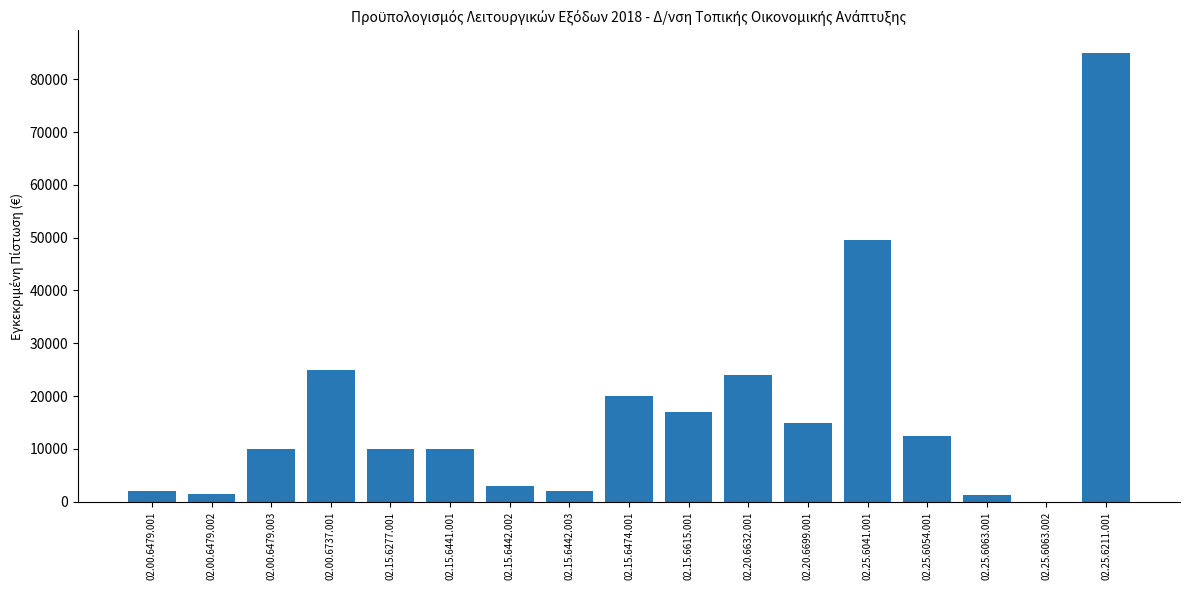

At which label is the value closest to 42500?

02.25.6041.001